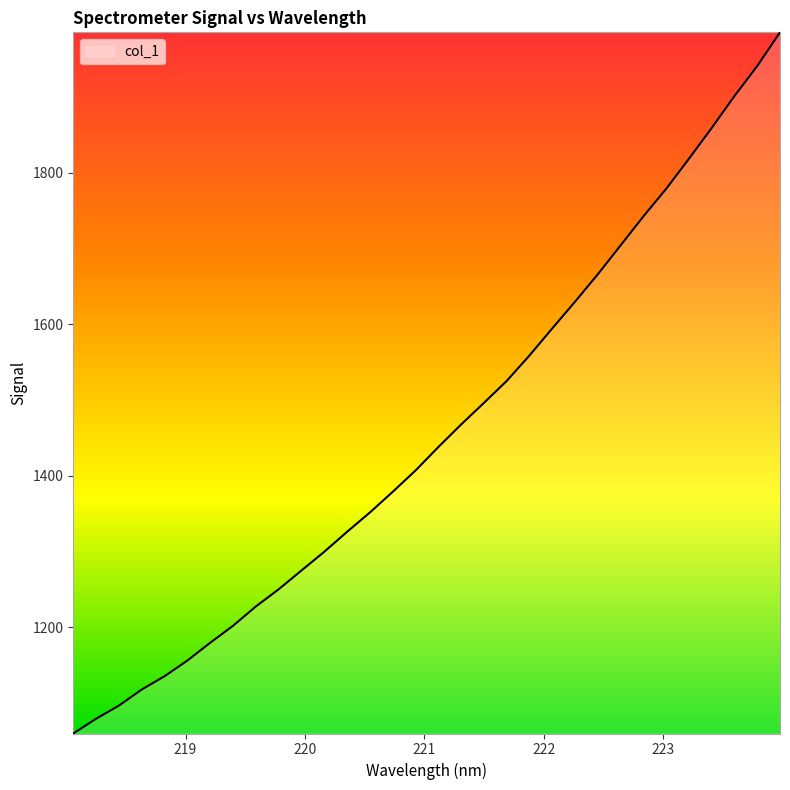

Does the chart display data point markers on the line(s)?

No